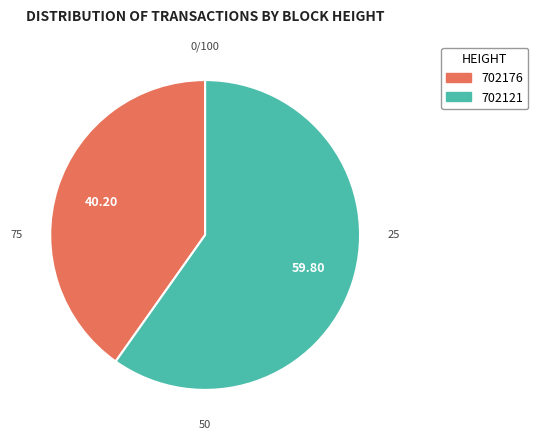

How many slices are in this pie chart?

2